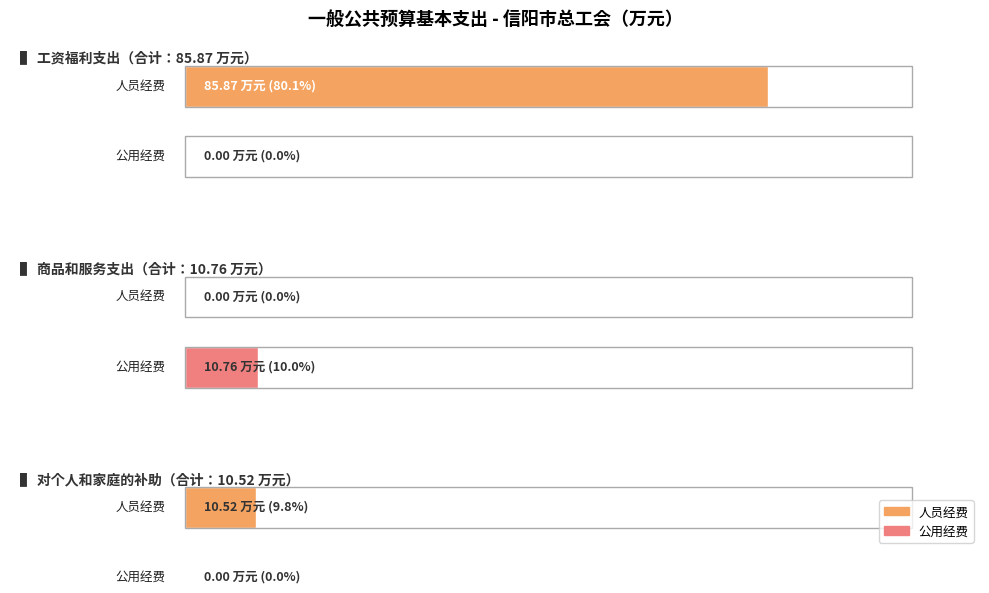

What is the value of the 合计 bar at the 2nd from the left?

10.8